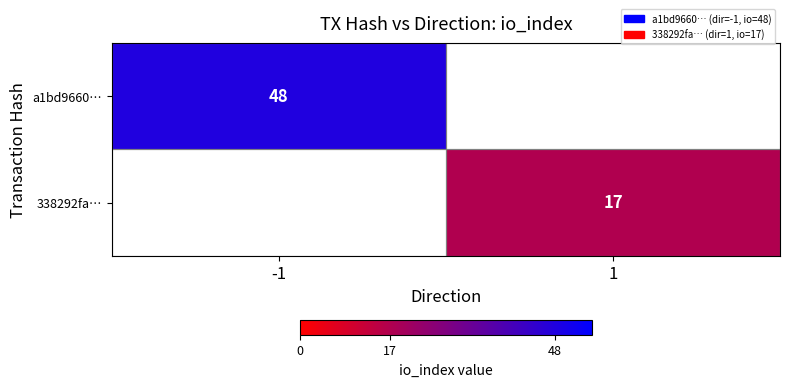

Between 1 and -1, which is larger?

-1